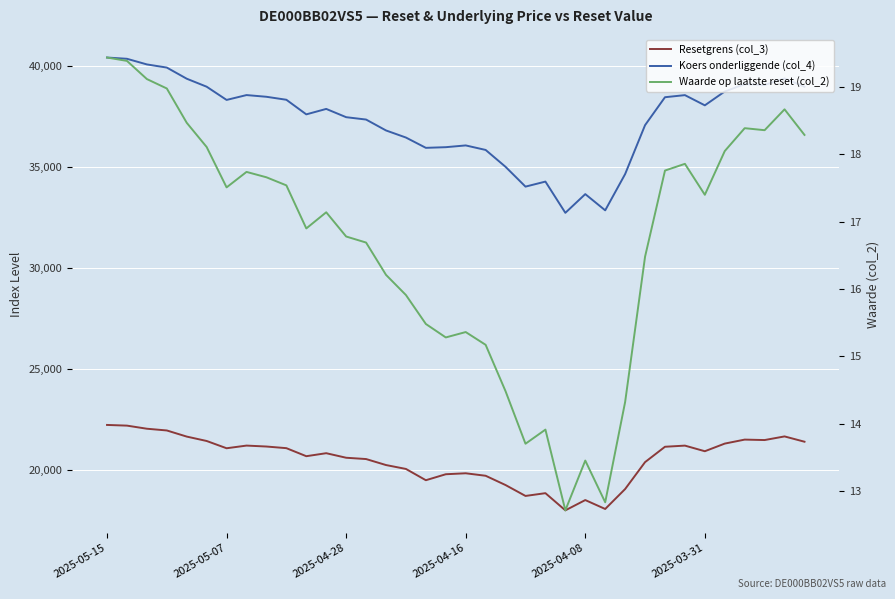

What is the label of the 28th point from the left?

27